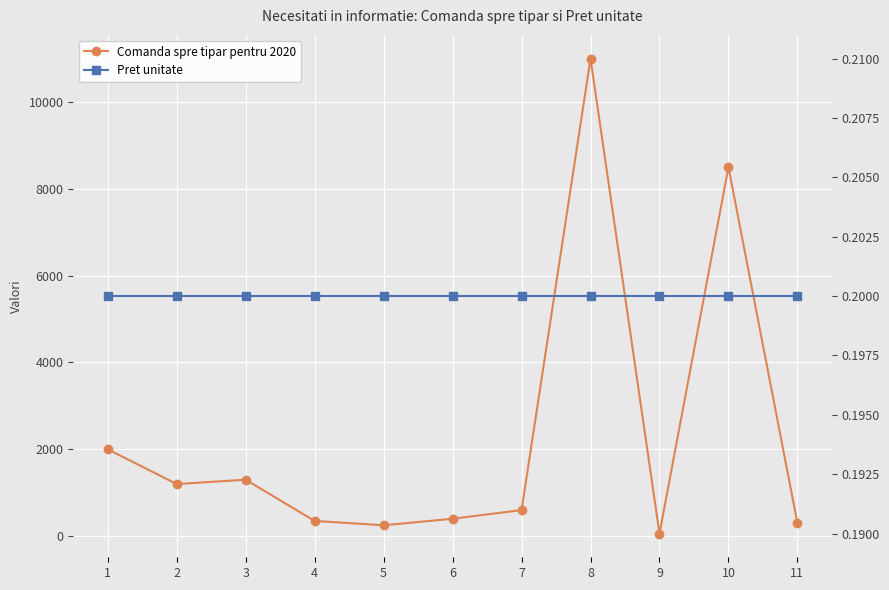

True or false: Comanda spre tipar pentru 2020 and Pret unitate intersect in this chart.

False